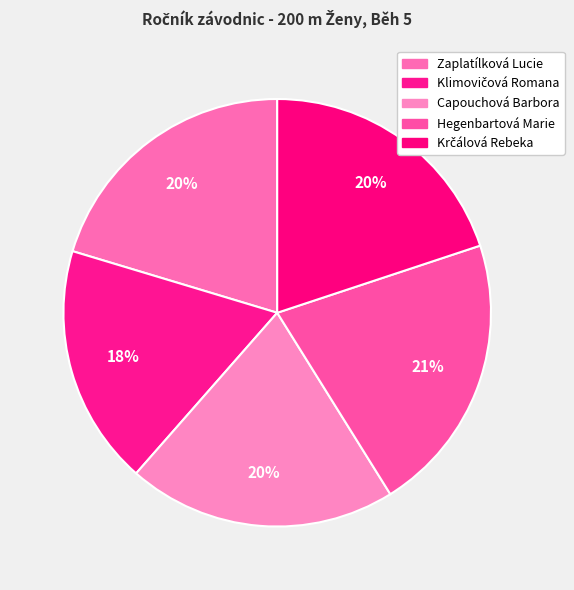

Rank the categories by value from lowest to highest.

Klimovičová Romana, Krčálová Rebeka, Zaplatílková Lucie, Capouchová Barbora, Hegenbartová Marie